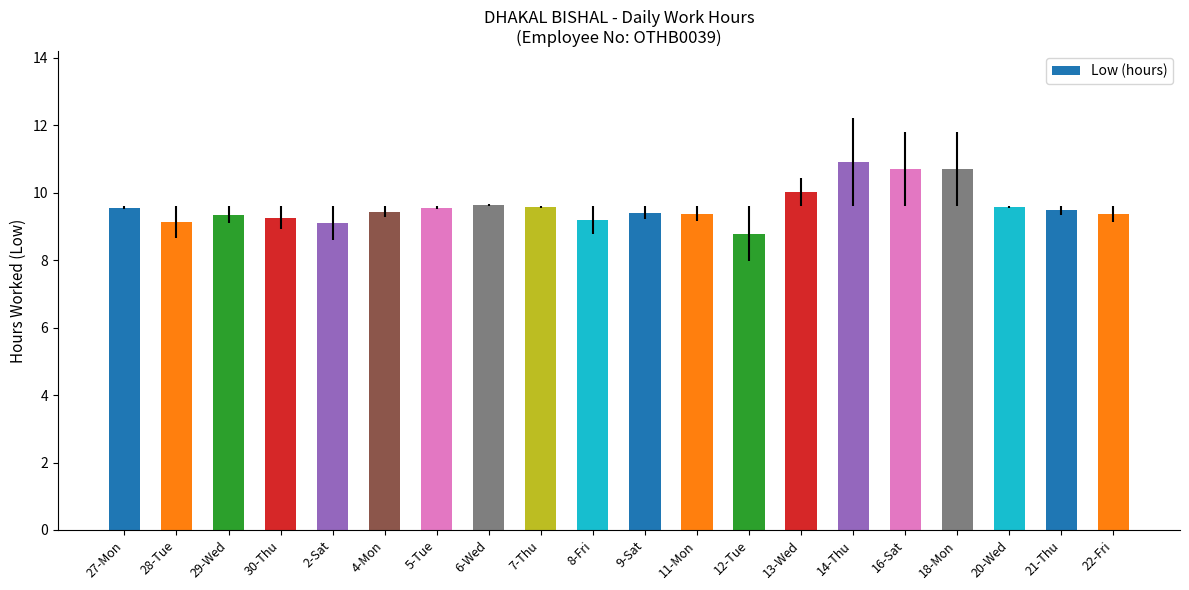

How many values exceed 9?

19